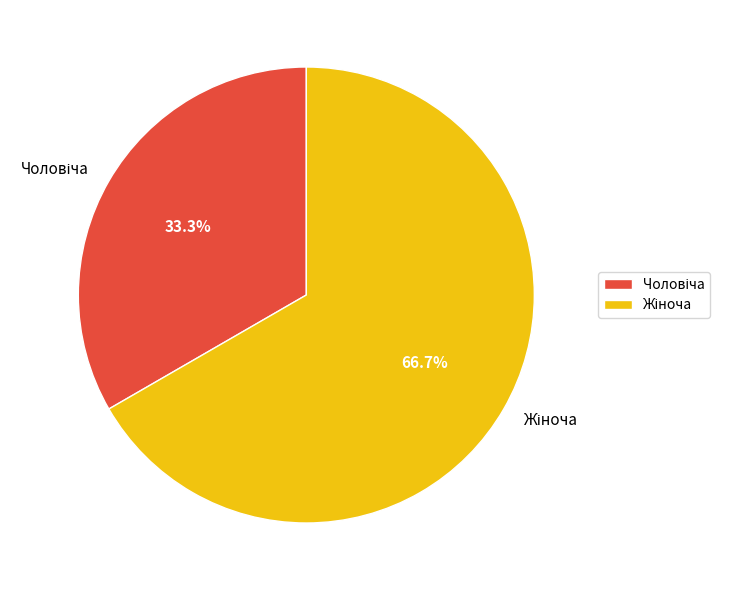

How many slices are in this pie chart?

2